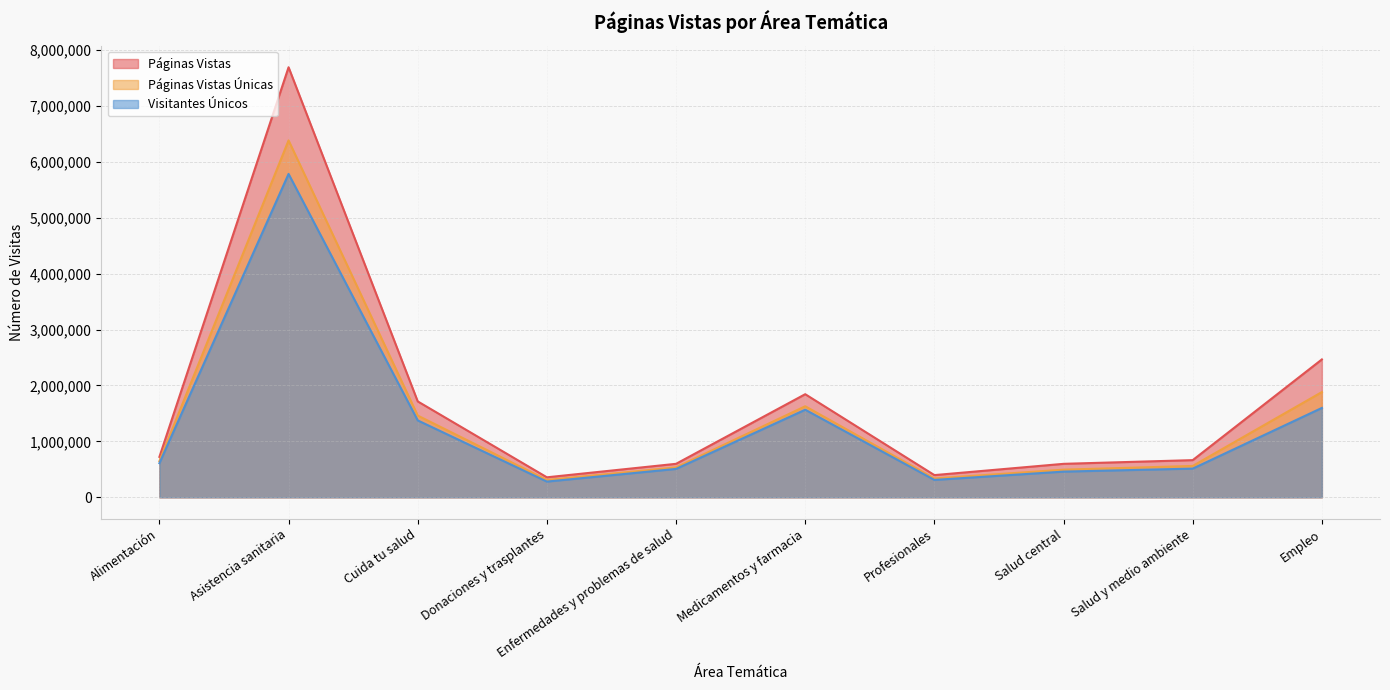

What is the total value across all series at Asistencia sanitaria?

19862196